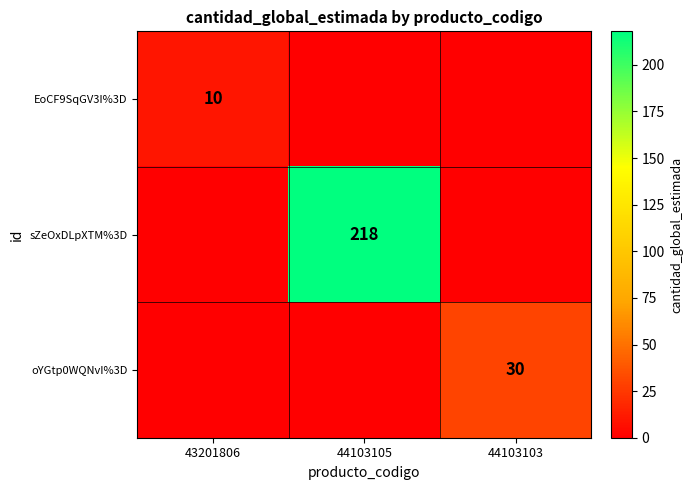

The oYGtp0WQNvI%3D series shows 30 at 44103103. True or false?

True